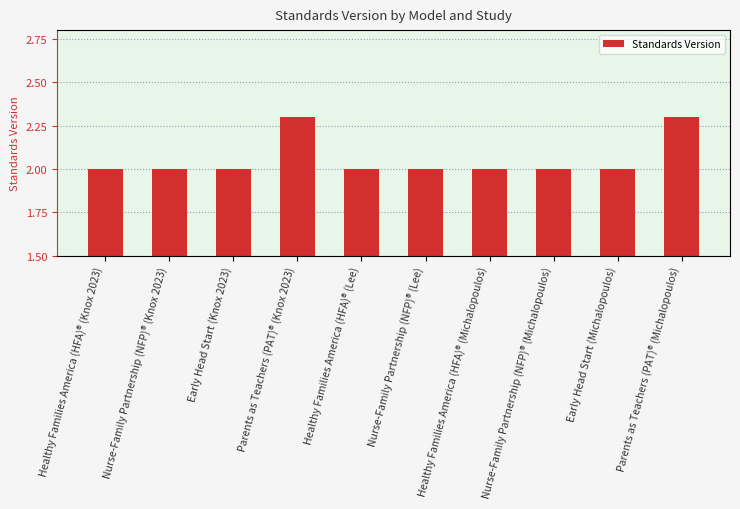

What is the approximate value at Early Head Start (Michalopoulos)?

2.0